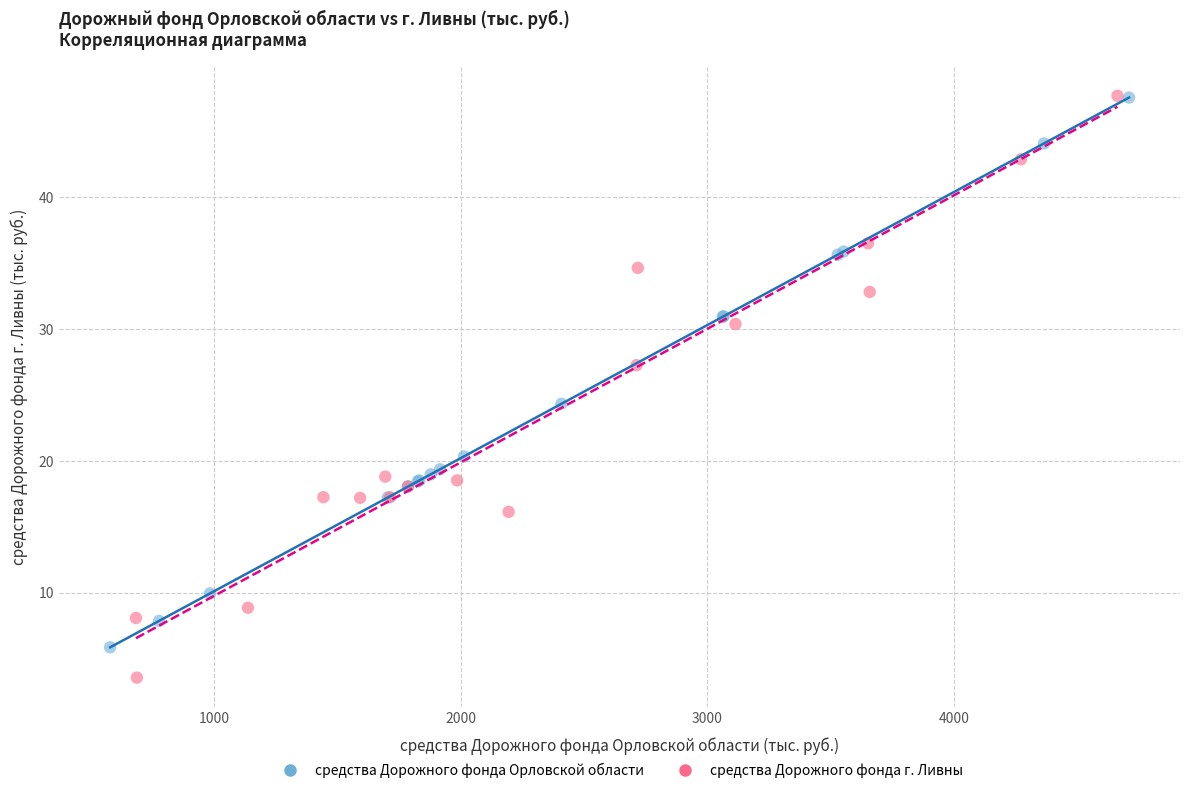

Which series reaches the minimum Y coordinate?

средства Дорожного фонда г. Ливны